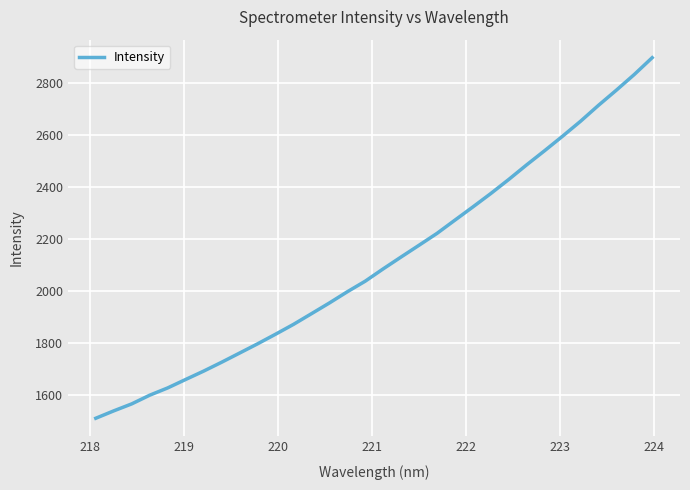

How many series are shown in this chart?

1